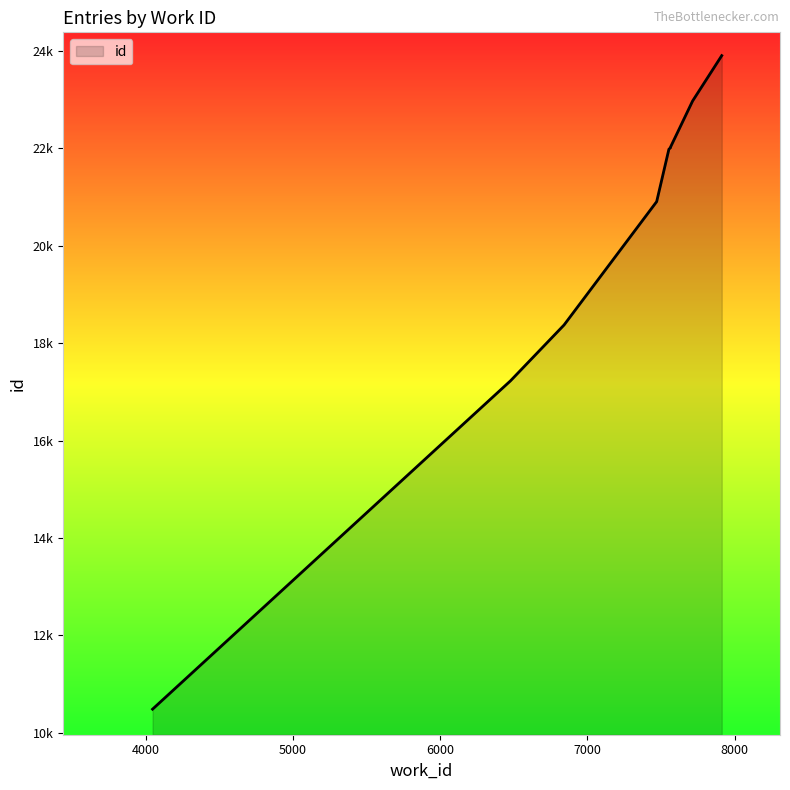

What is the average value?

20188